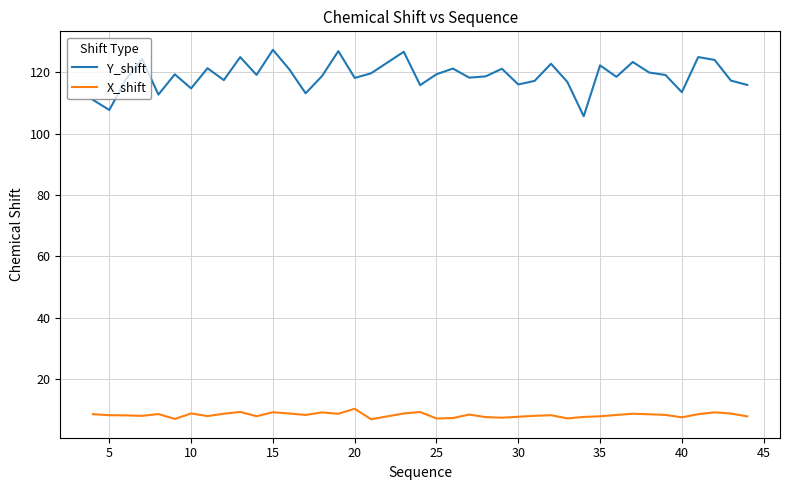

Rank the series by their average value, from highest to lowest.

Y_shift, X_shift